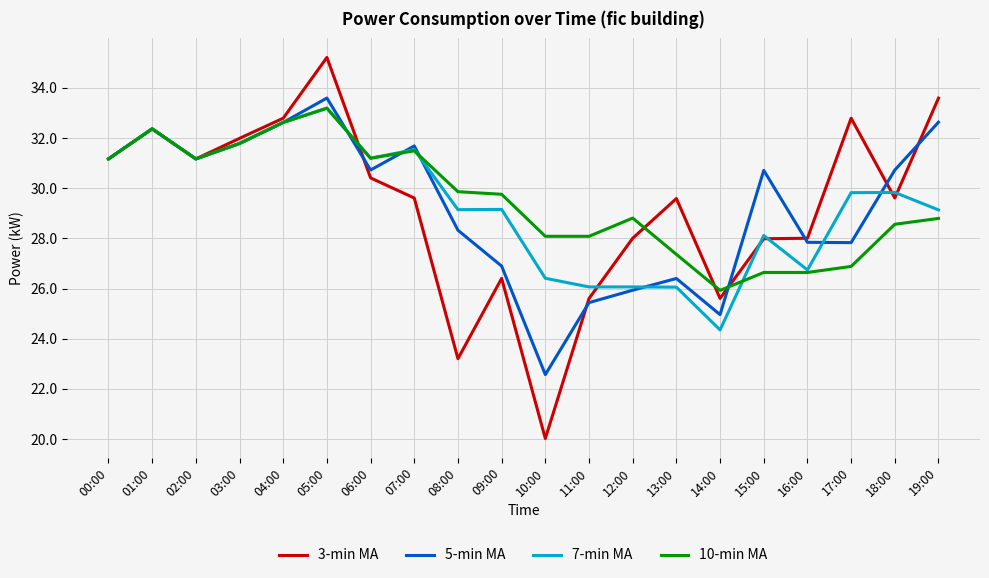

What position from the right is 19:00?

1